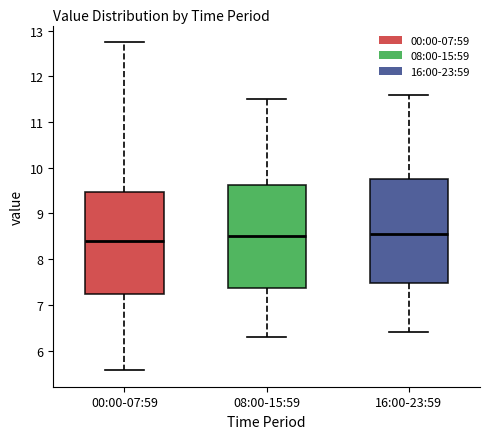

Reading left to right, read every box against the y-axis: the position of its median line, the range the box covers, and the ends of its whiskers. The values are not printed on the chart, so give them approximately, as read against the axis.

00:00-07:59: median 8.4, box 7.2 to 9.5, whiskers 5.6 to 12.8
08:00-15:59: median 8.5, box 7.4 to 9.6, whiskers 6.3 to 11.5
16:00-23:59: median 8.6, box 7.5 to 9.8, whiskers 6.4 to 11.6